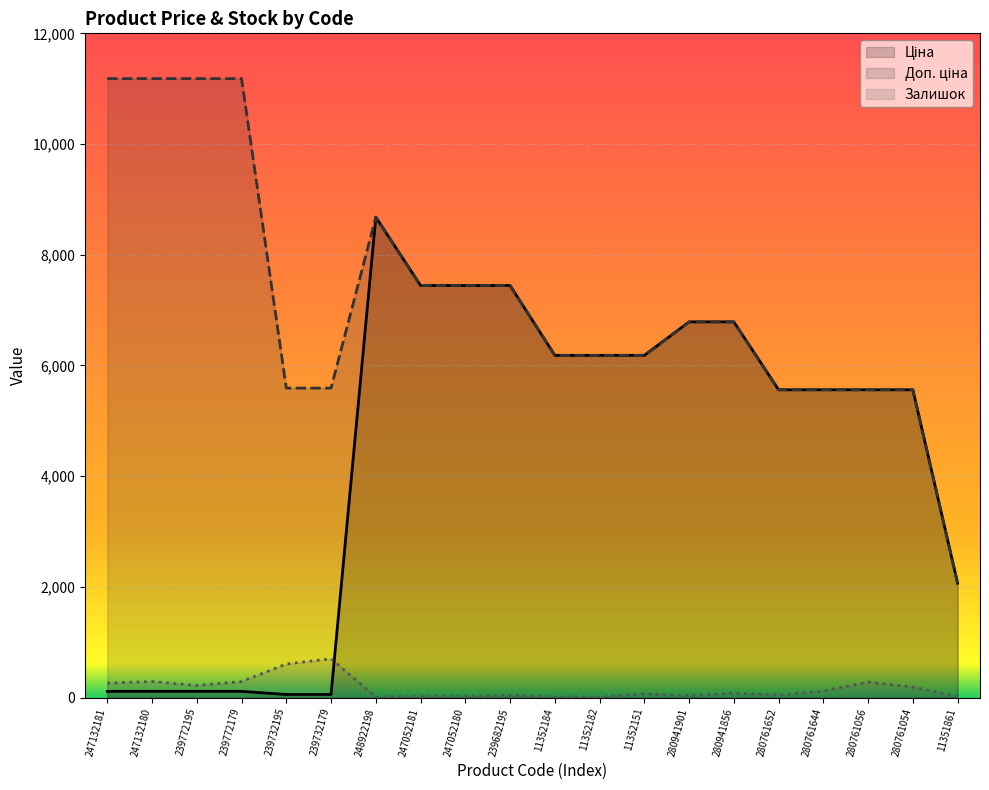

What is the sum of all Доп. ціна values?

143352.7